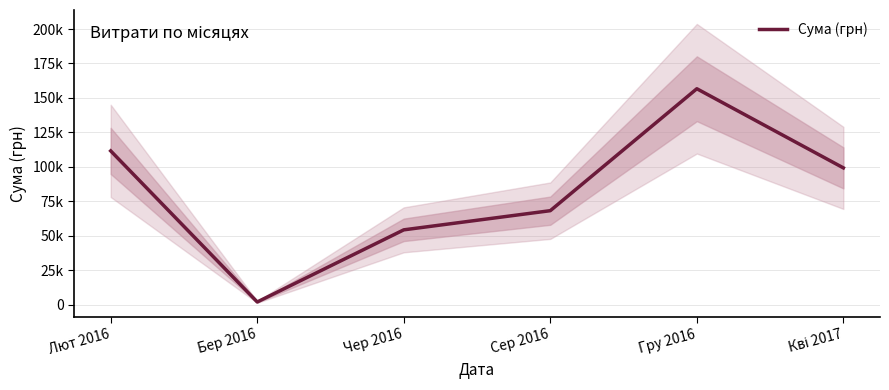

At which category does the chart reach its peak across all series?

Гру 2016